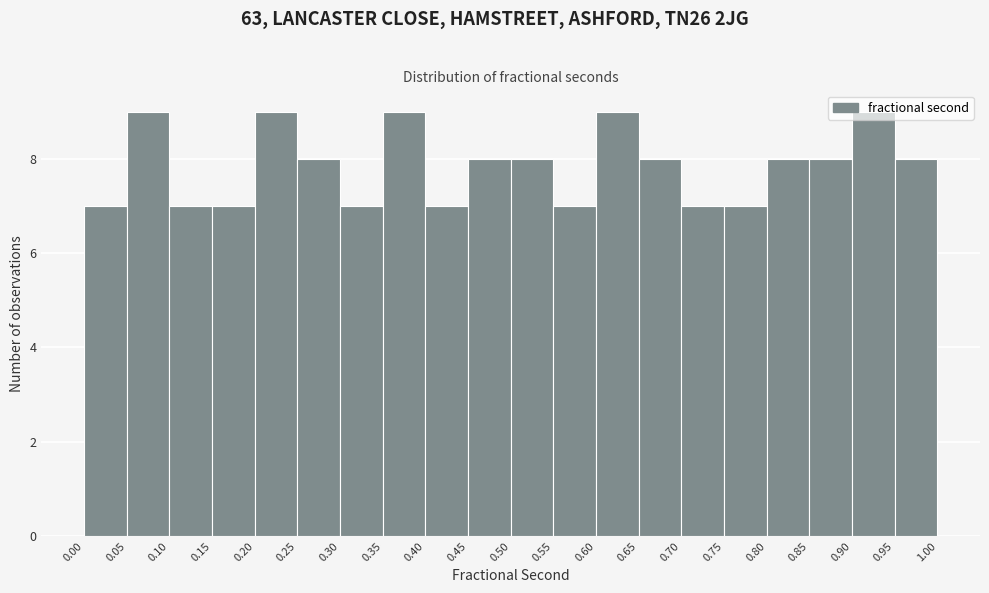

Reading left to right, transcribe this chart: for each bar, give the range it covers on the x-axis and its height. The values are not printed on the chart, so give them approximately, as read against the axis.

0.00 to 0.05: 7
0.05 to 0.10: 9
0.10 to 0.15: 7
0.15 to 0.20: 7
0.20 to 0.25: 9
0.25 to 0.30: 8
0.30 to 0.35: 7
0.35 to 0.40: 9
0.40 to 0.45: 7
0.45 to 0.50: 8
0.50 to 0.55: 8
0.55 to 0.60: 7
0.60 to 0.65: 9
0.65 to 0.70: 8
0.70 to 0.75: 7
0.75 to 0.80: 7
0.80 to 0.85: 8
0.85 to 0.90: 8
0.90 to 0.95: 9
0.95 to 1.00: 8